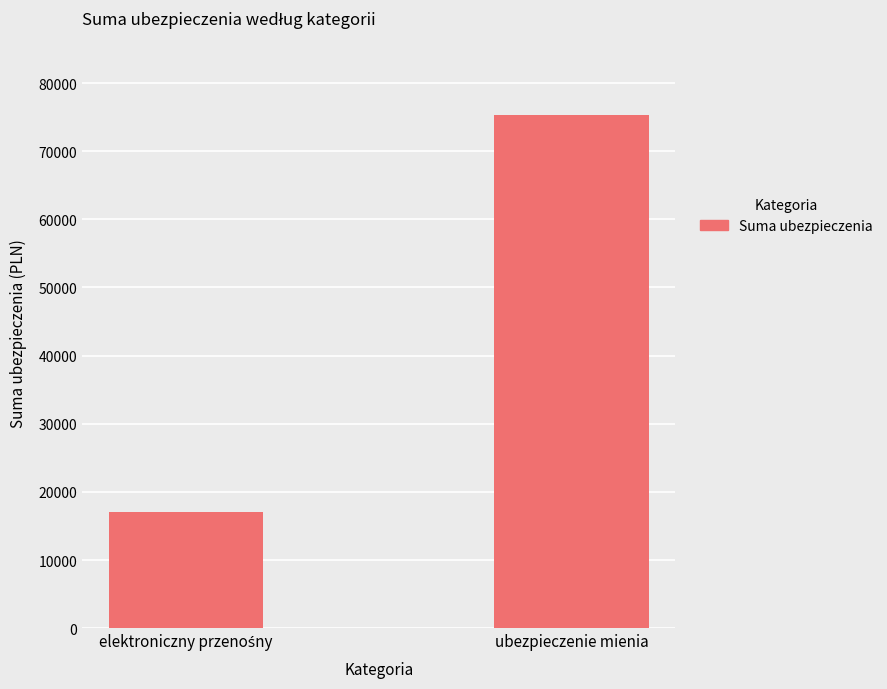

How many series are shown in this chart?

1